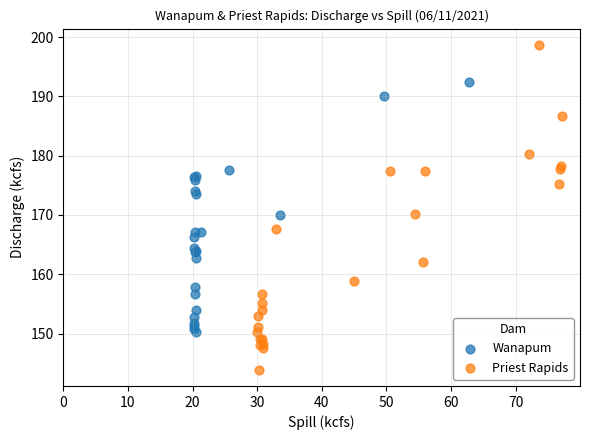

Which series contains the lowest Y value?

Priest Rapids